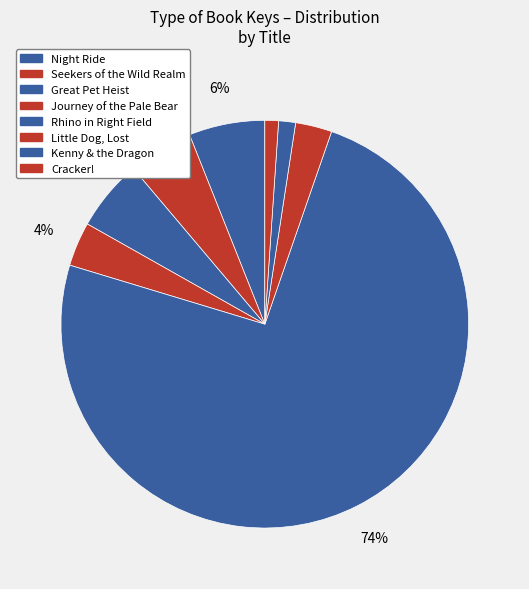

What percentage is NOT represented by Kenny & the Dragon?

98.7%